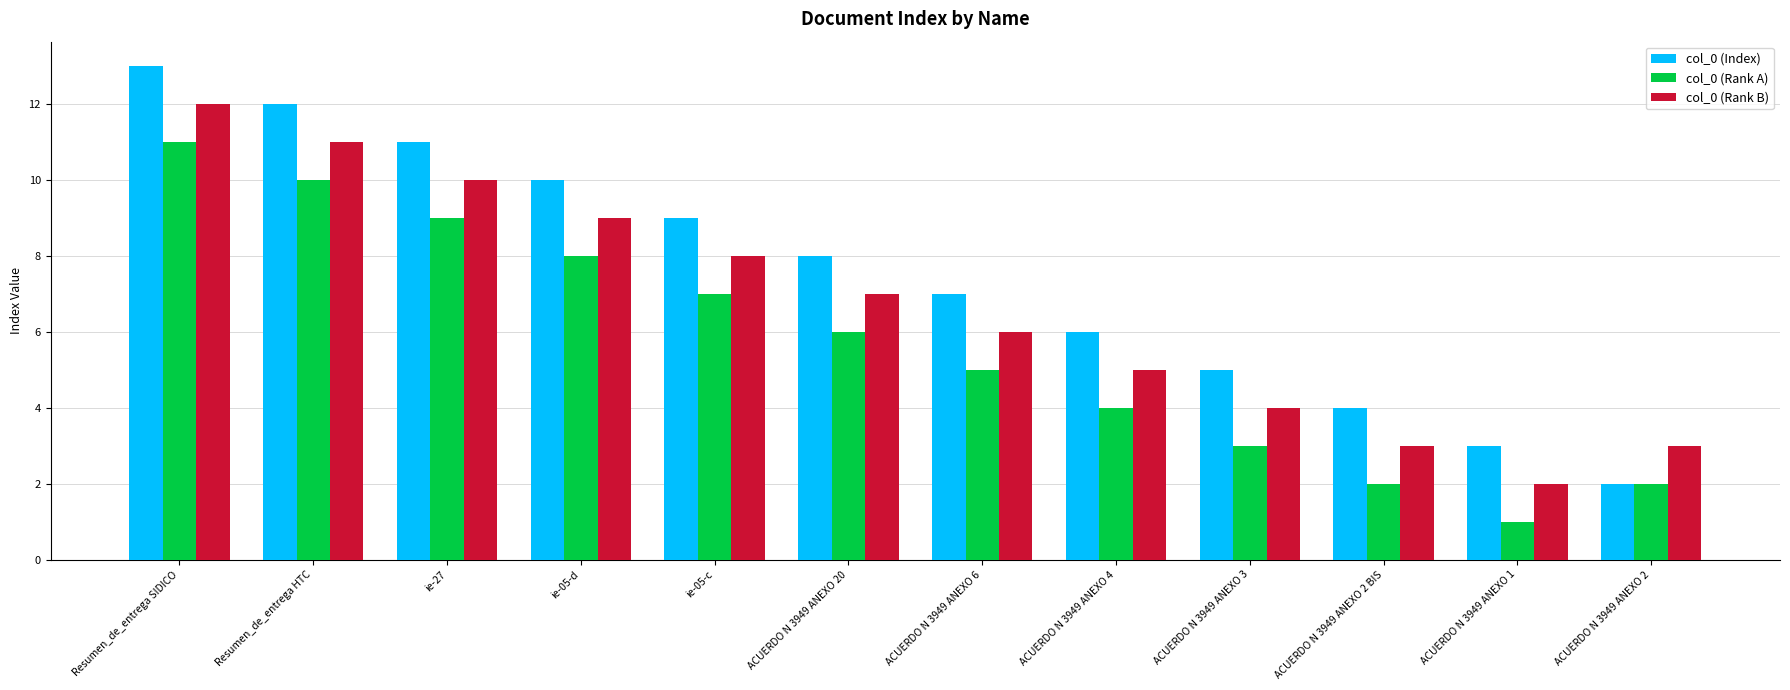

The col_0 (Index) series shows 21 at Resumen_de_entrega HTC. True or false?

False